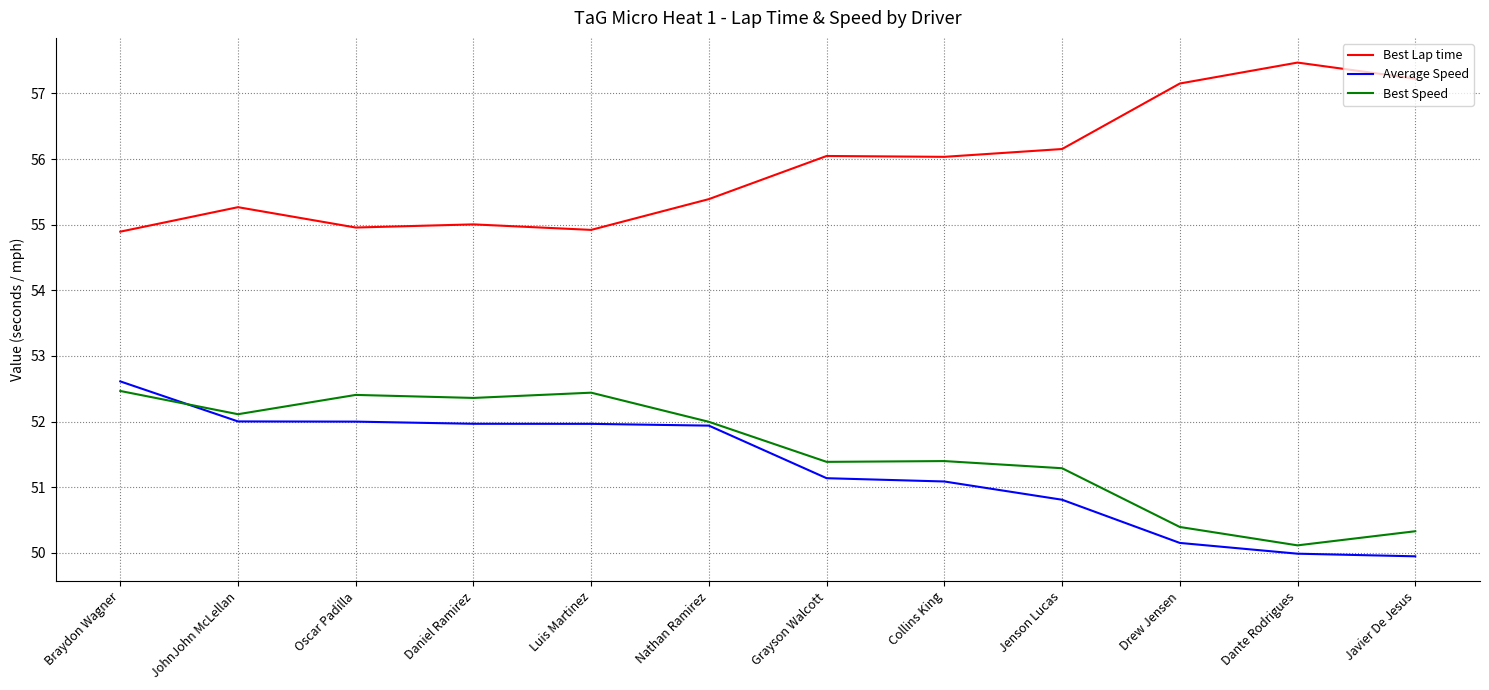

Which series has the largest total across all categories?

Best Lap time